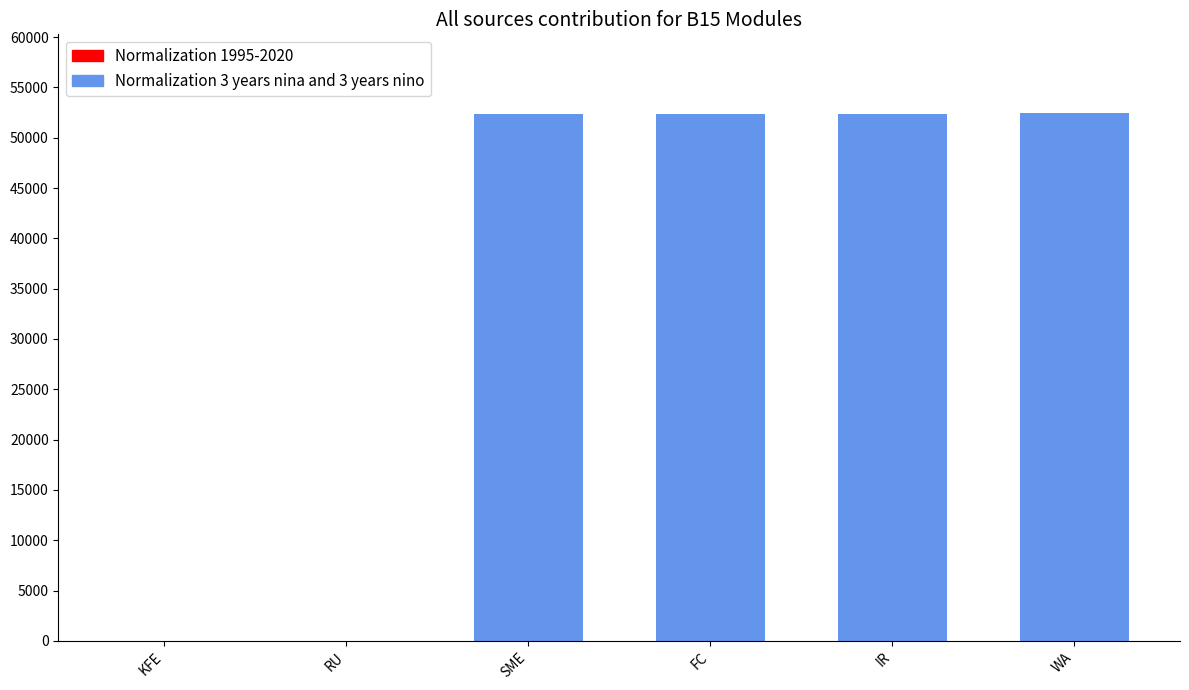

What is the label of the 2nd bar from the left?

RU